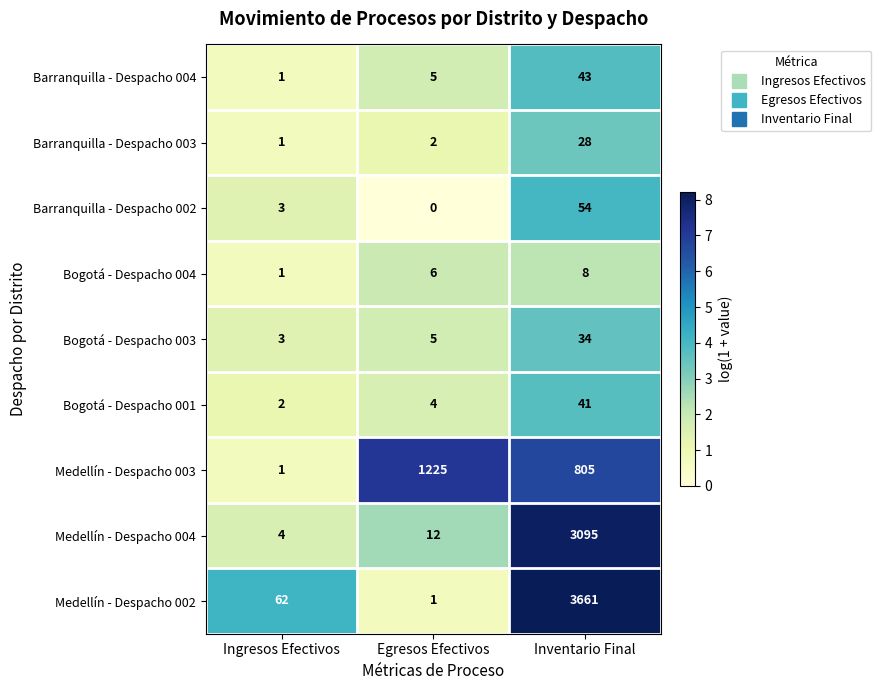

Reading left to right, transcribe all the data shown in this chart.

Barranquilla - Despacho 004: 1	5	43
Barranquilla - Despacho 003: 1	2	28
Barranquilla - Despacho 002: 3	0	54
Bogotá - Despacho 004: 1	6	8
Bogotá - Despacho 003: 3	5	34
Bogotá - Despacho 001: 2	4	41
Medellín - Despacho 003: 1	1225	805
Medellín - Despacho 004: 4	12	3095
Medellín - Despacho 002: 62	1	3661